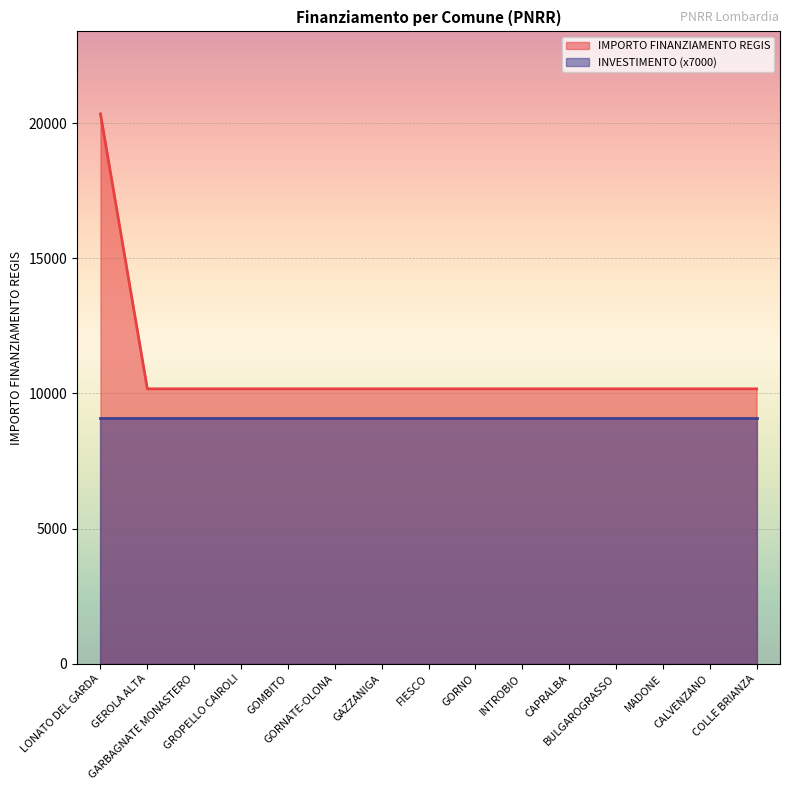

Reading right to left, transcribe all the data shown in this chart.

COLLE BRIANZA=10172	CALVENZANO=10172	MADONE=10172	BULGAROGRASSO=10172	CAPRALBA=10172	INTROBIO=10172	GORNO=10172	FIESCO=10172	GAZZANIGA=10172	GORNATE-OLONA=10172	GOMBITO=10172	GROPELLO CAIROLI=10172	GARBAGNATE MONASTERO=10172	GEROLA ALTA=10172	LONATO DEL GARDA=20344